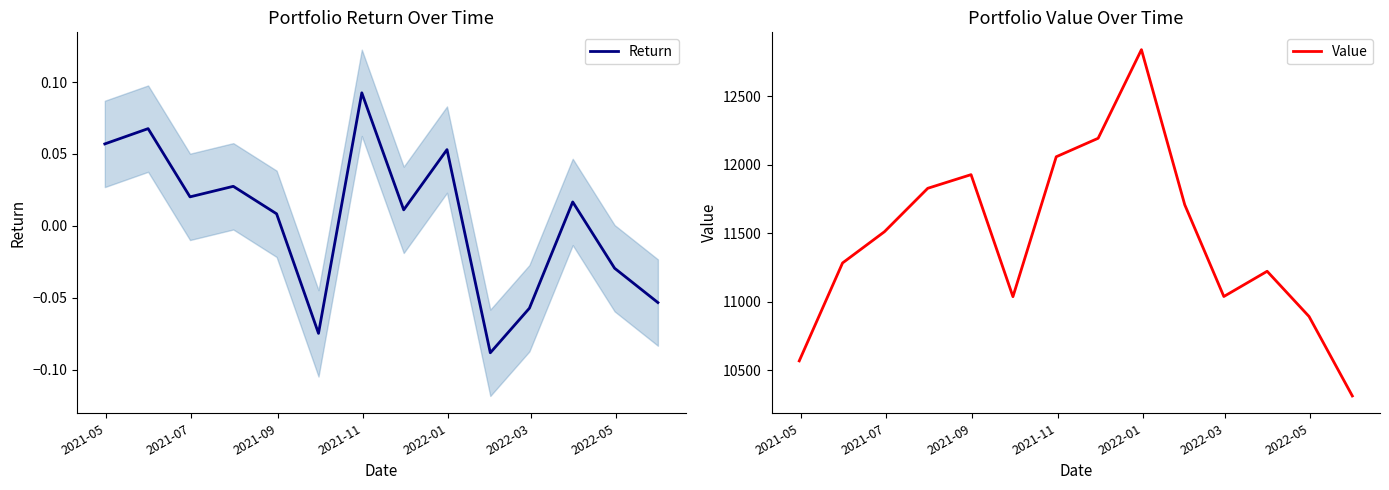

What are all the series names shown in the legend?

Return, Value